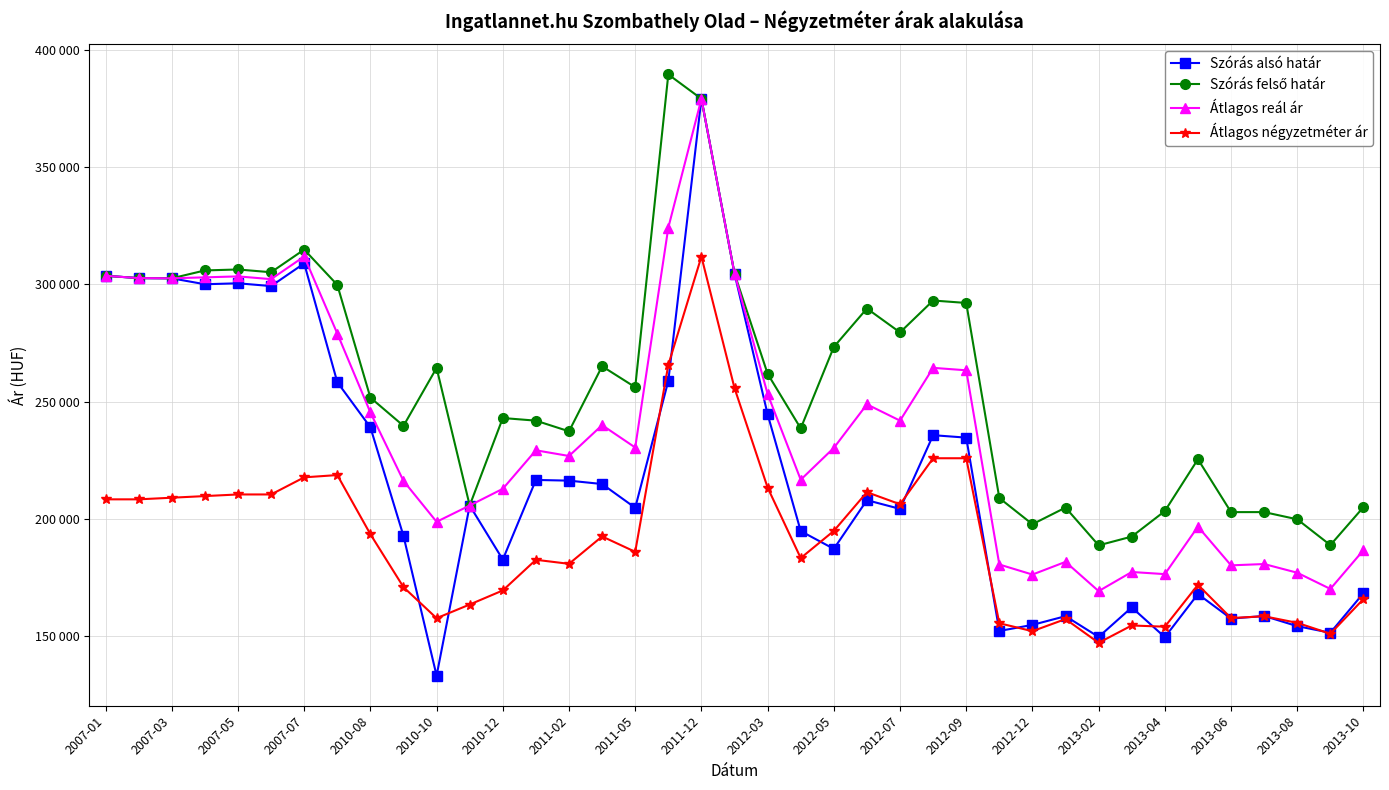

Does the chart have visible grid lines?

Yes